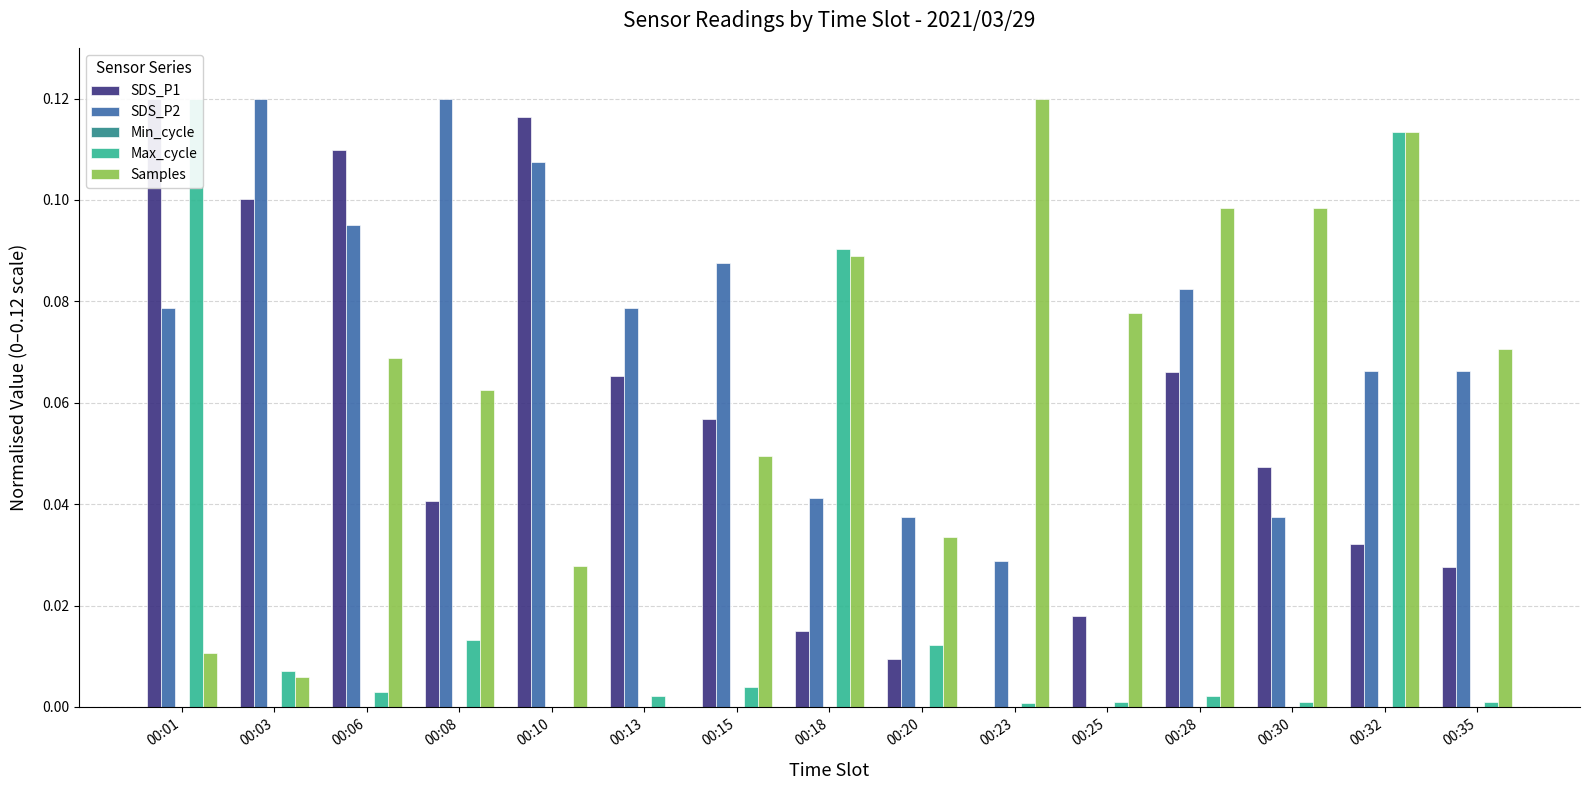

Which series changed the most between 00:01 and 00:03?

Max_cycle